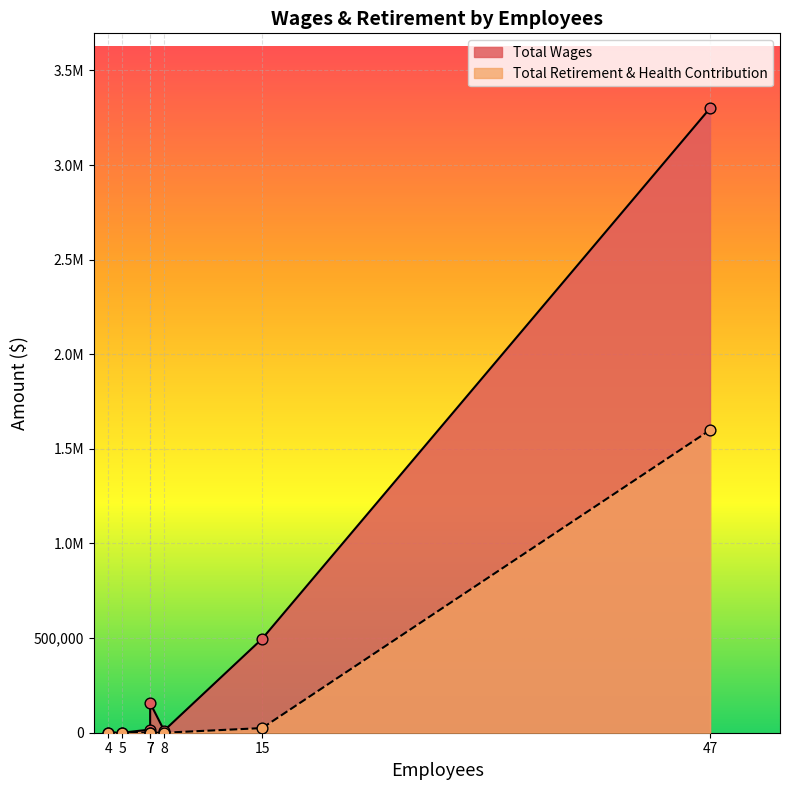

What are all the series names shown in the legend?

Total Wages, Total Retirement & Health Contribution